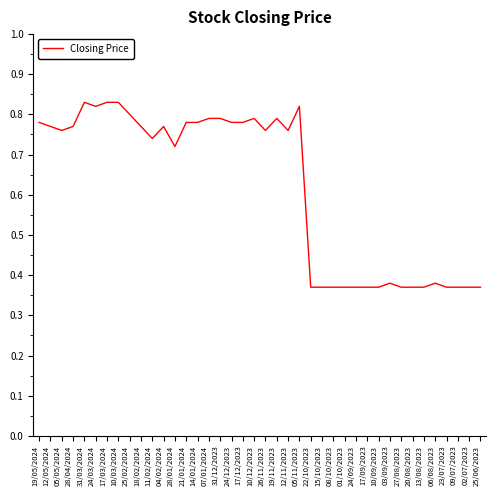

What is the change in value from 28/04/2024 to 25/06/2023?

-0.4